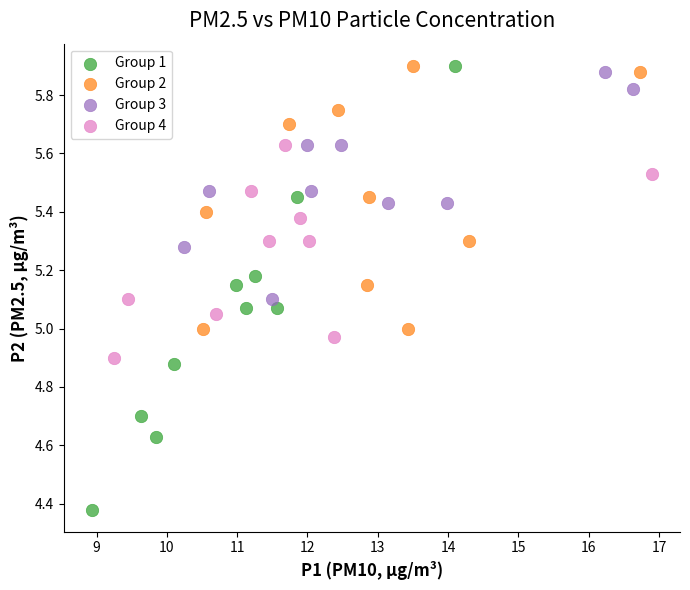

Which series contains the lowest Y value?

Group 1